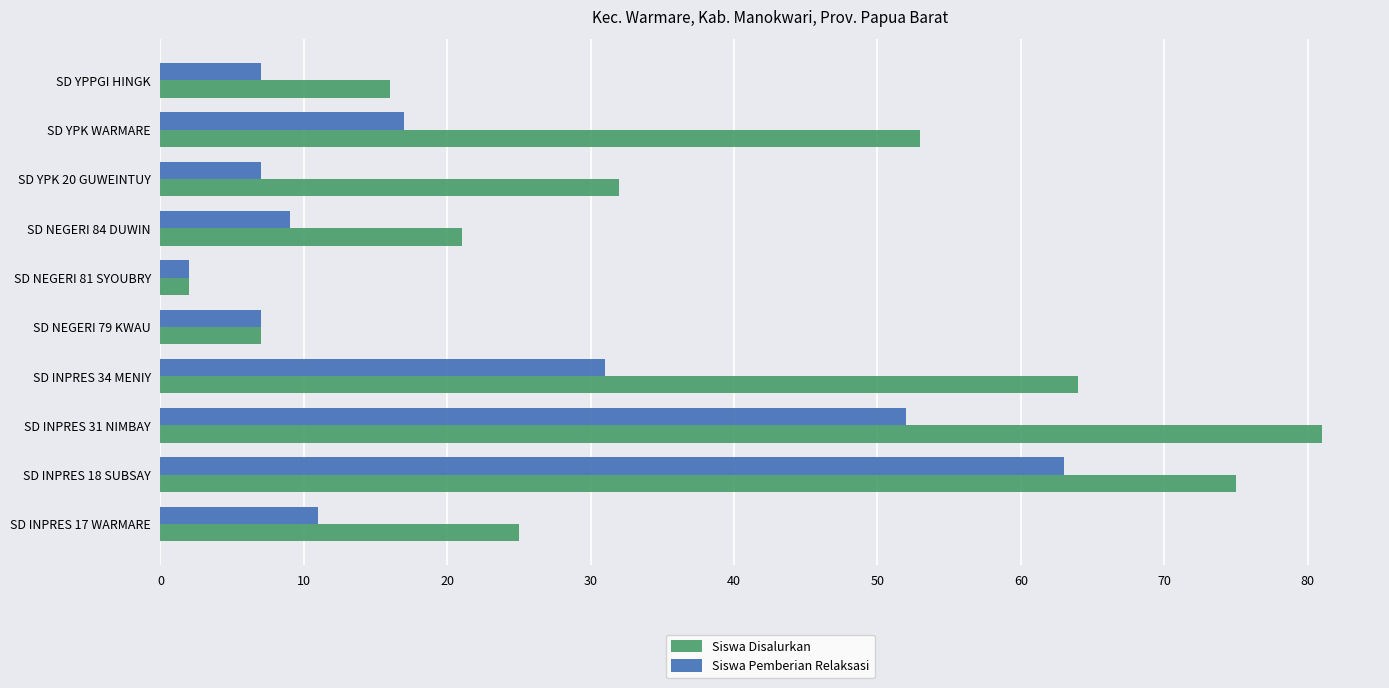

The Siswa Pemberian Relaksasi series shows 17 at SD YPK WARMARE. True or false?

True